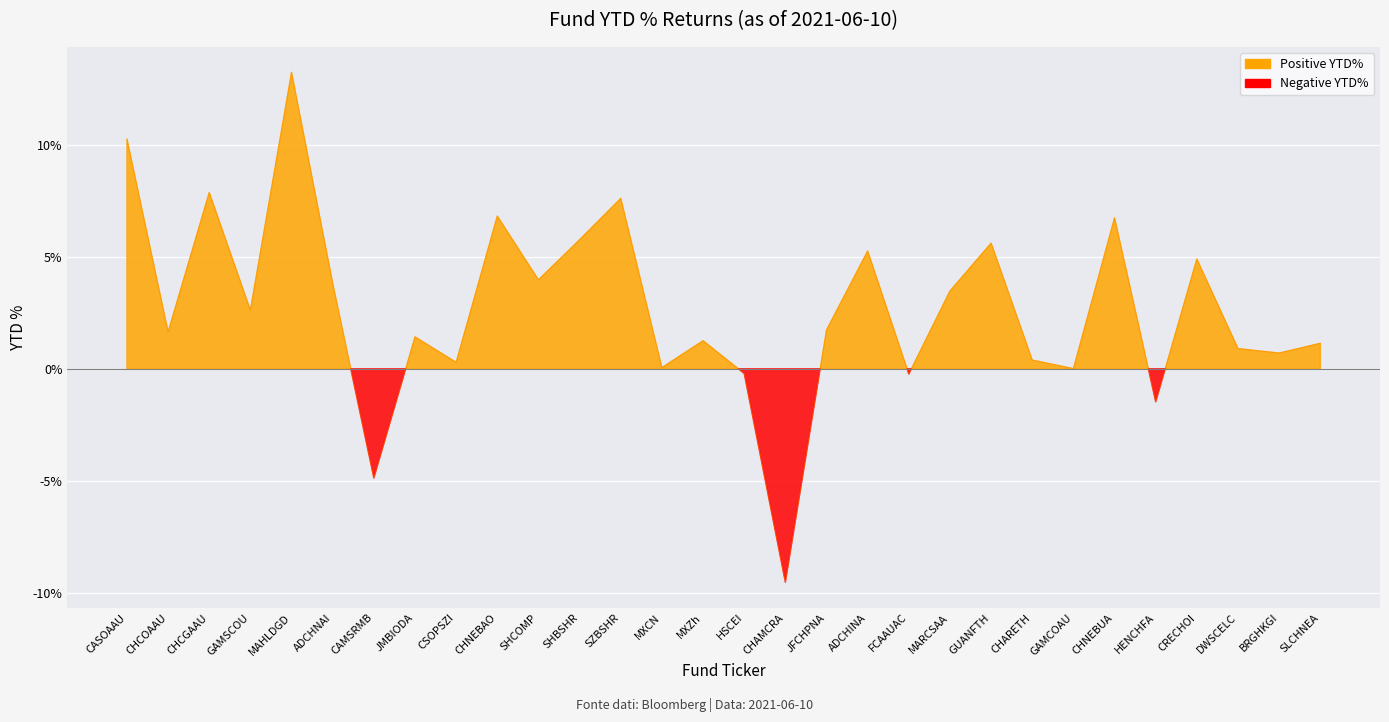

The value at FCAAUAC is -0.0. True or false?

False